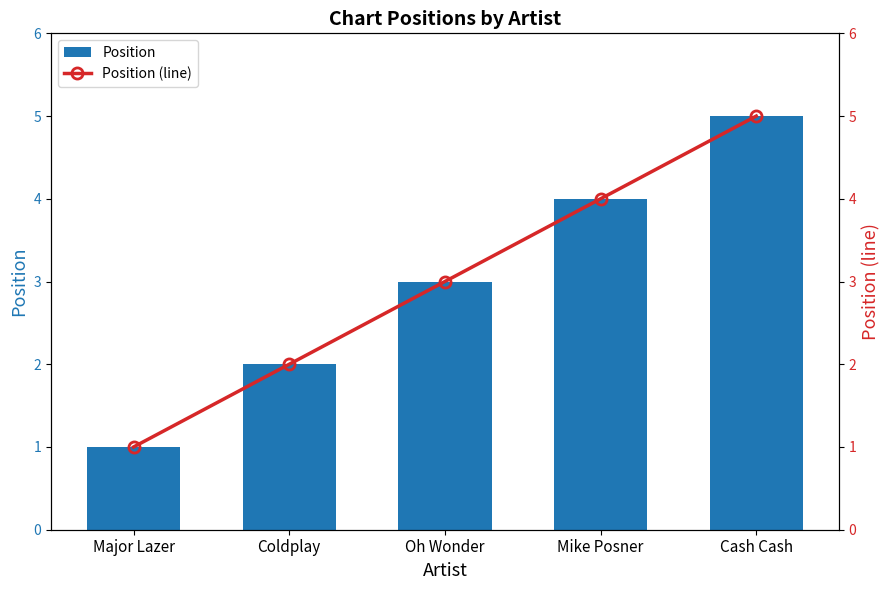

Count the number of data series in this chart.

2